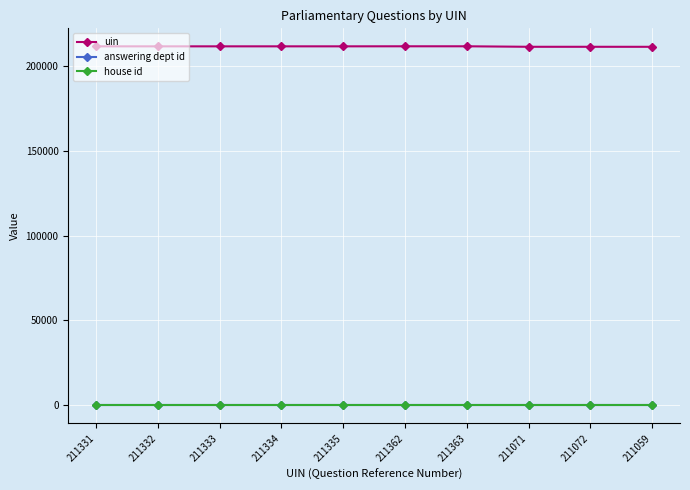

Which series has the widest spread of values?

uin